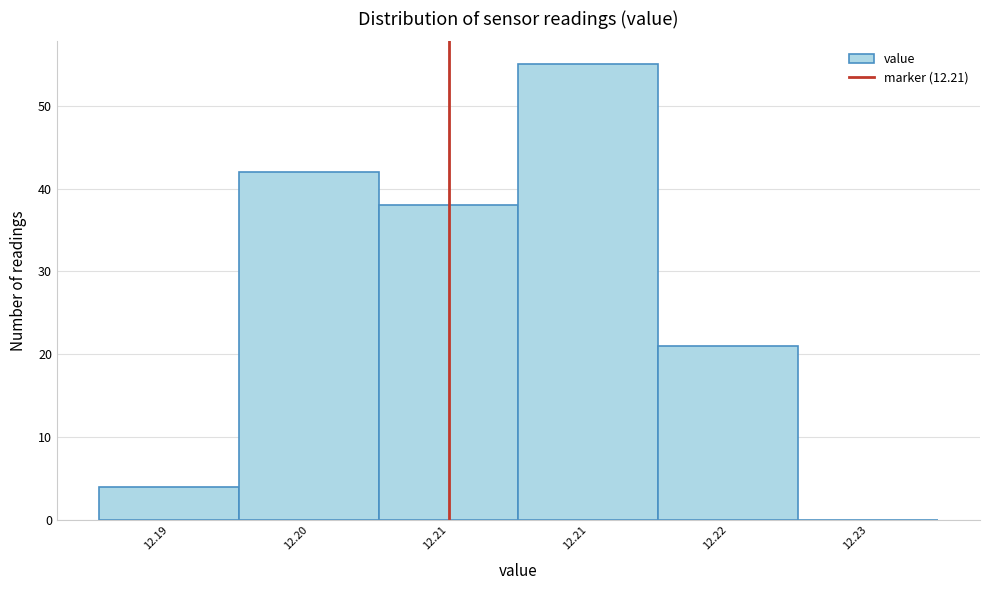

How many series are shown in this chart?

1